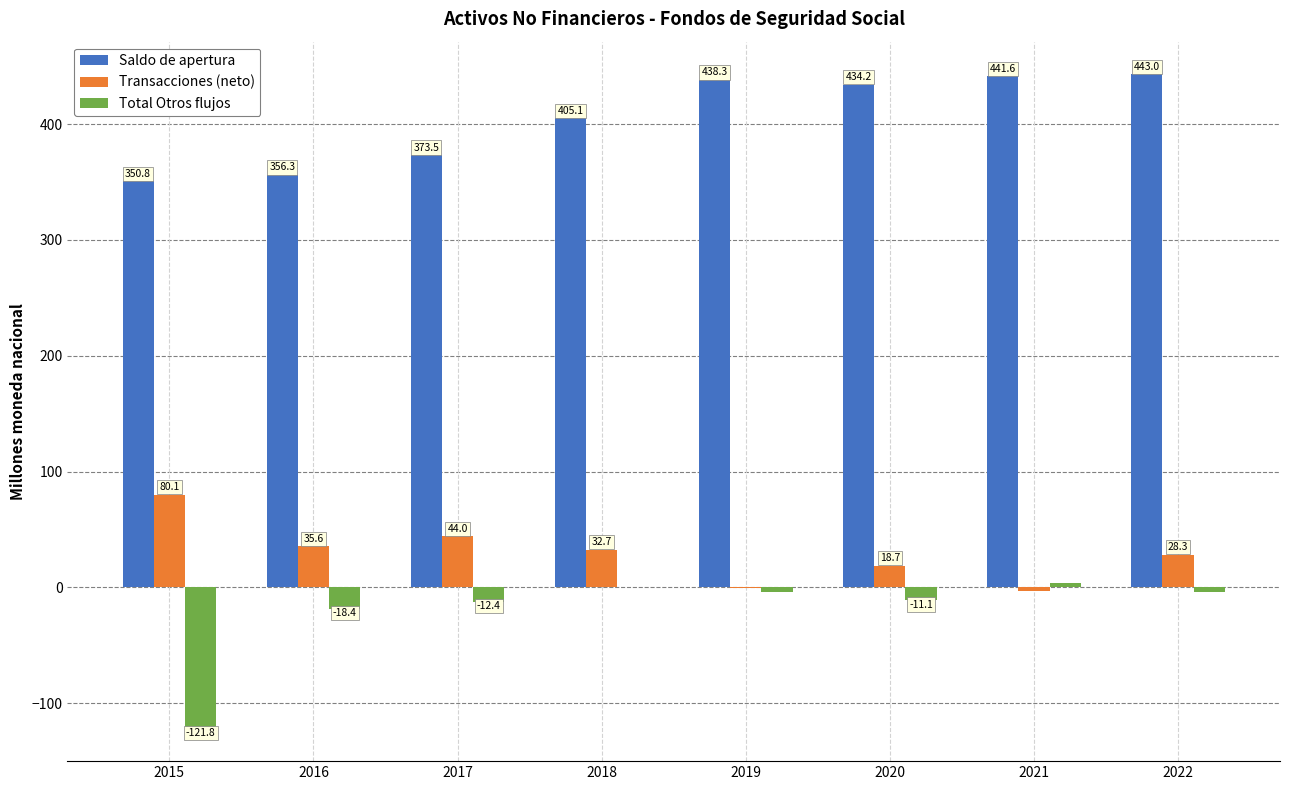

Reading left to right, extract all data points from this chart.

Saldo de apertura: 350.8	356.3	373.5	405.1	438.3	434.2	441.6	443.0
Transacciones (neto): 80.1	35.6	44.0	32.7	-0.4	18.7	-2.9	28.3
Total Otros flujos: -121.8	-18.4	-12.4	0.5	-3.7	-11.1	4.2	-3.8